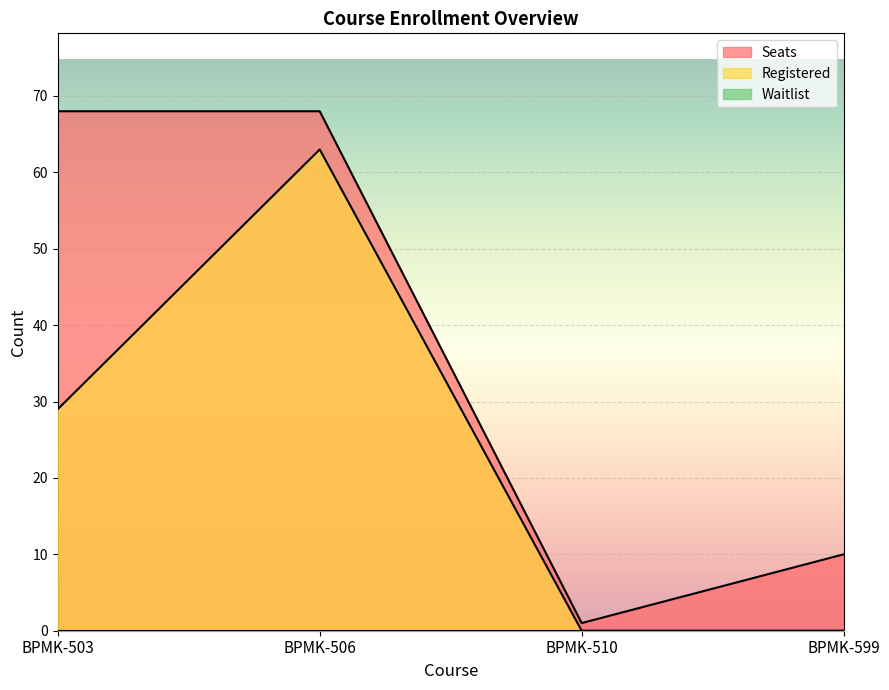

What is the difference between the second highest and minimum values in the Registered series?

29